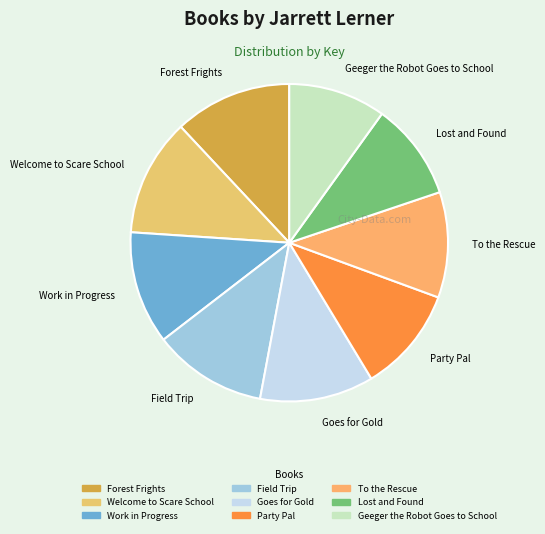

Is the sum of To the Rescue and Forest Frights greater than half?

No